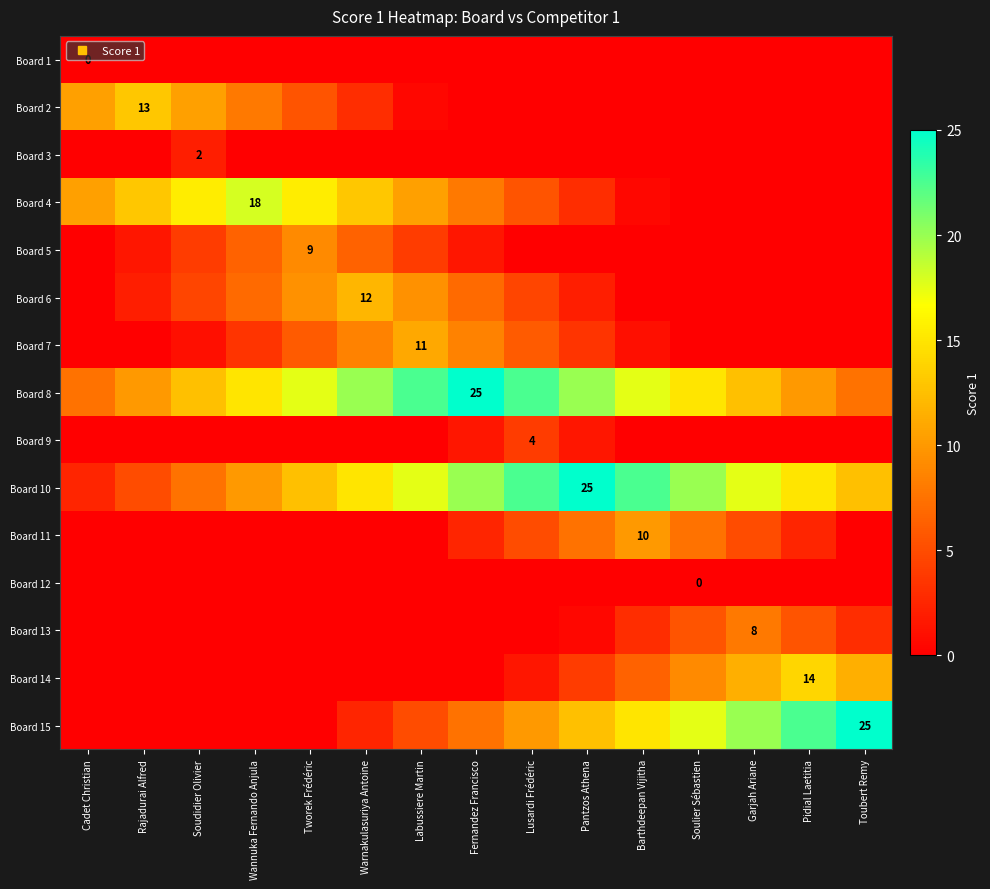

What is the difference between the Board 7 values at Garjah Ariane and Wannuka Fernando Anjula?

3.5